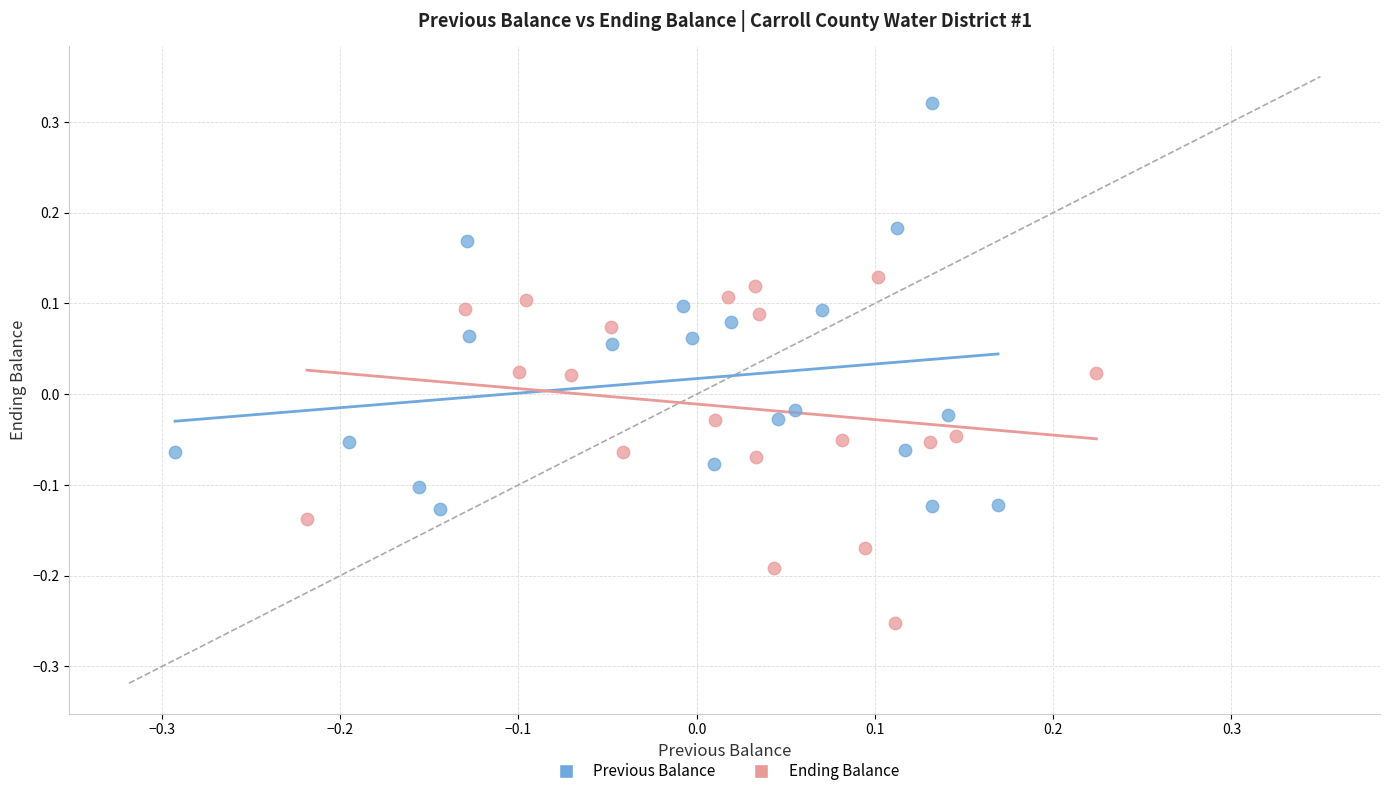

Which series contains the highest Y value?

Previous Balance